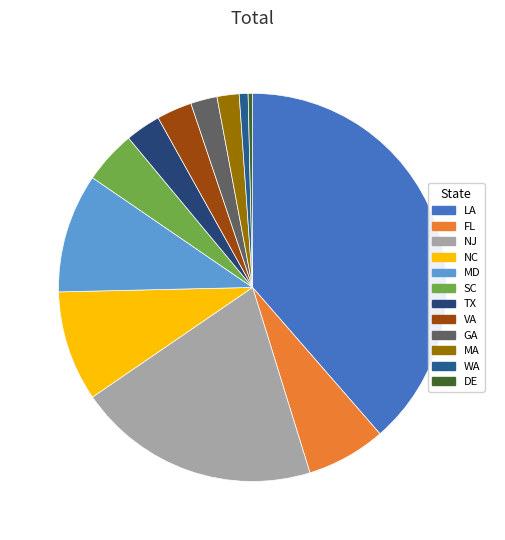

Count the number of slices in the pie.

12